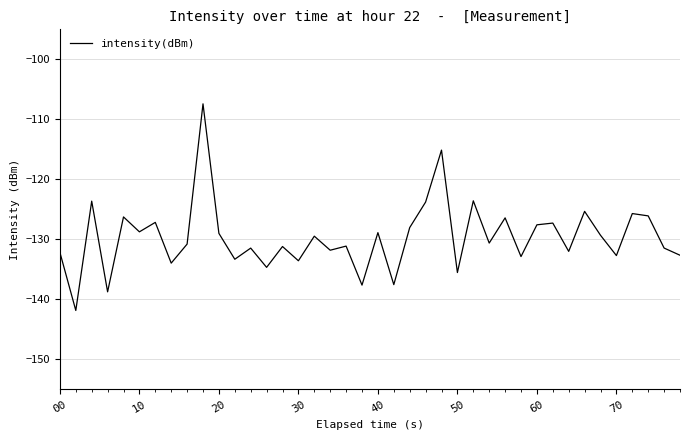

What is the minimum value shown in the chart?

-141.9